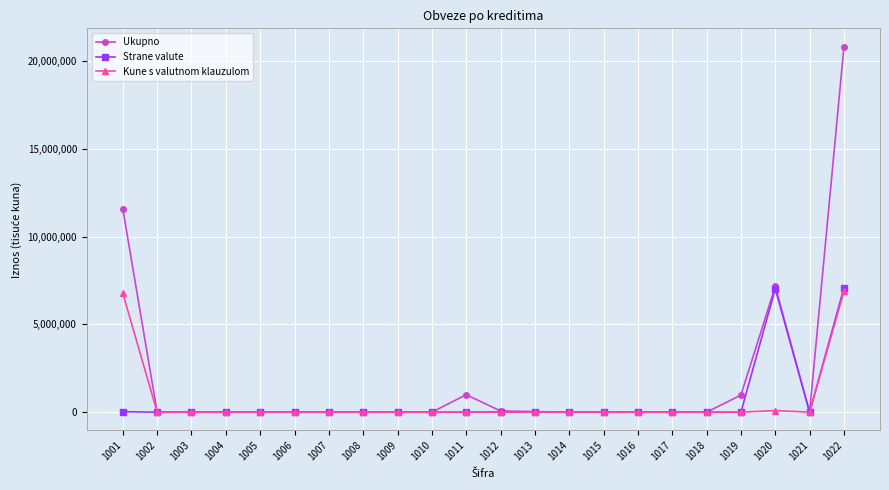

How many lines are shown in the chart?

3